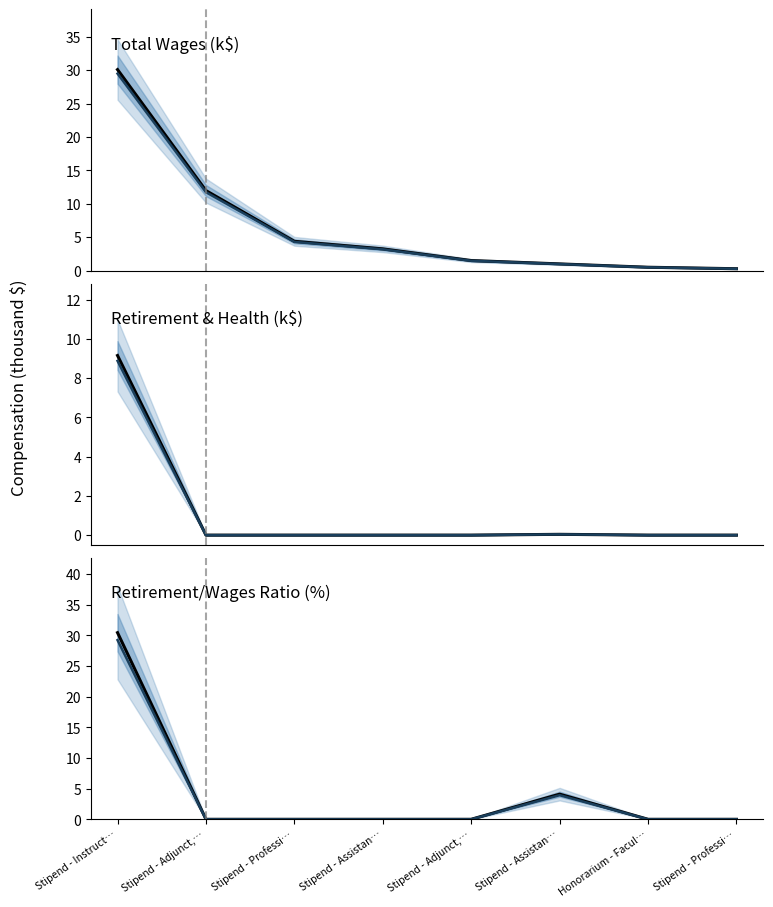

What is the value of the Total Retirement & Health Contribution point at the 1st from the left?

9.2